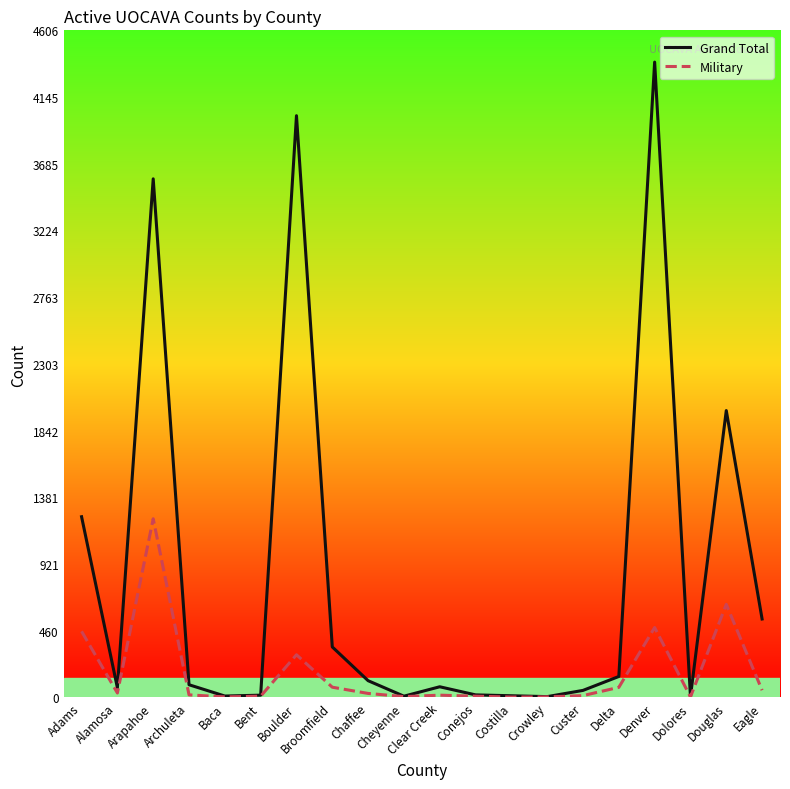

In Grand Total, how many points are lower than both neighbors (excluding endpoints)?

5